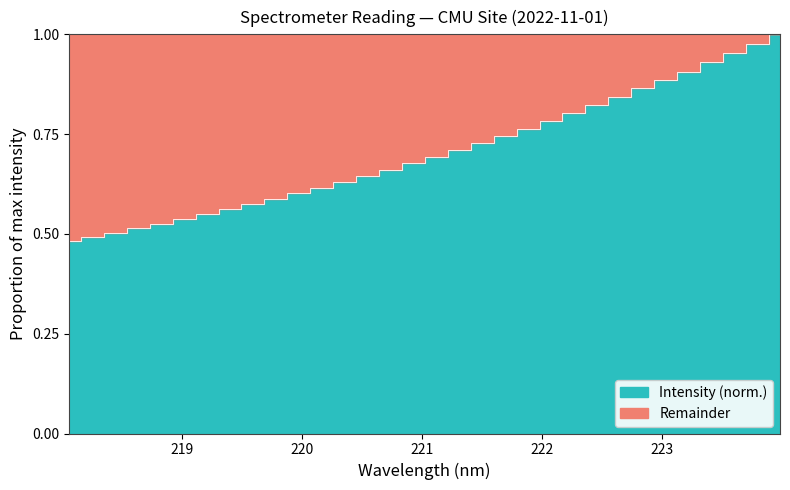

True or false: the data shows 0.4 at 220.7354.

False